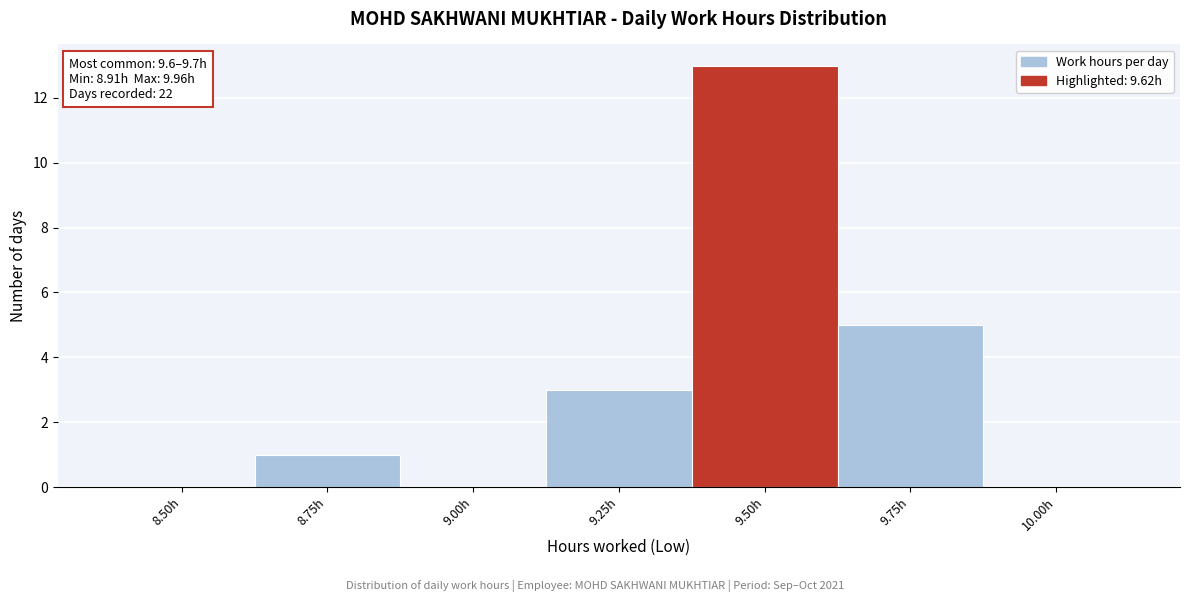

Reading left to right, list all the values displayed in this chart.

8.50h=0	8.75h=1	9.00h=0	9.25h=3	9.50h=13	9.75h=5	10.00h=0